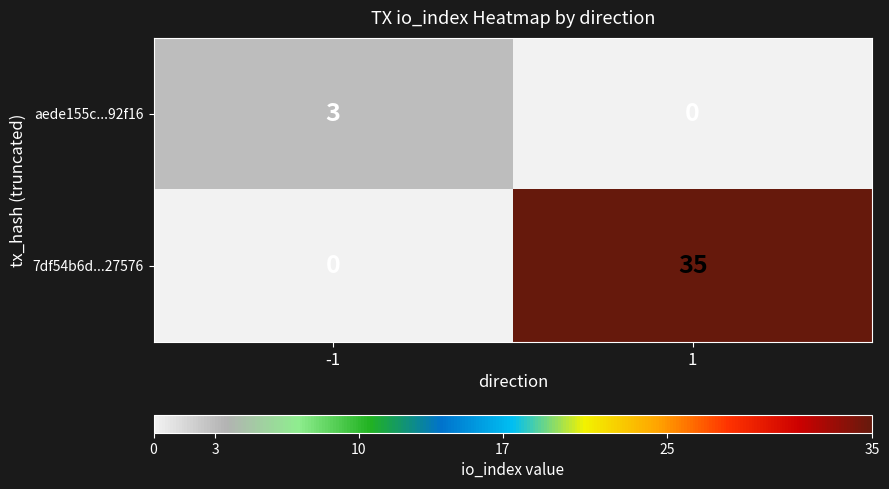

Reading left to right, what are all the values shown in this chart?

aede155c...92f16: -1=3	1=0
7df54b6d...27576: -1=0	1=35